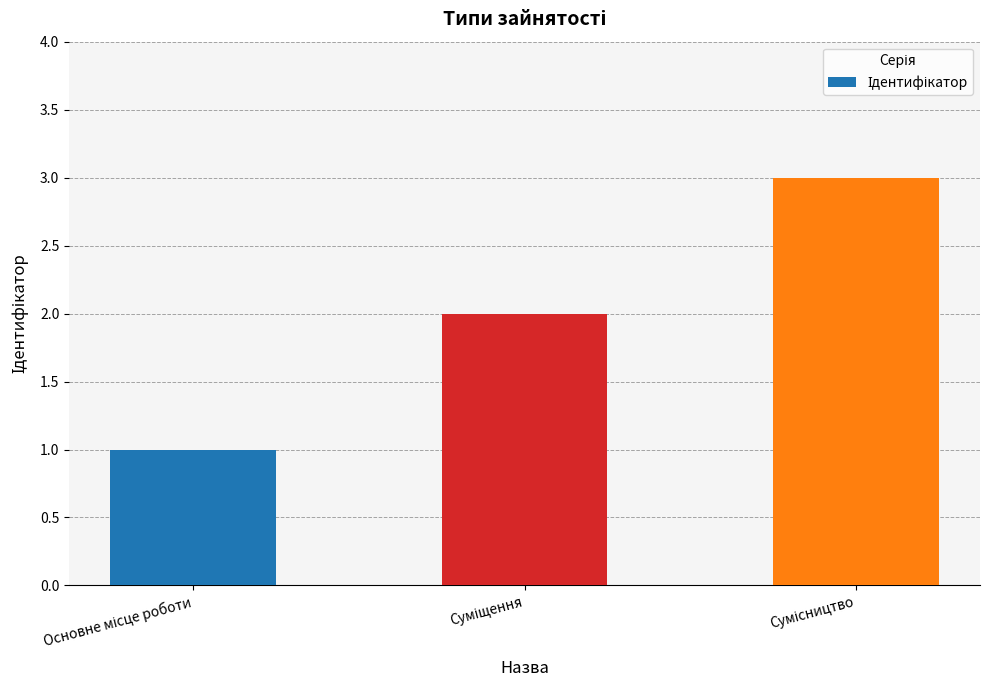

What is the sum of all values?

6